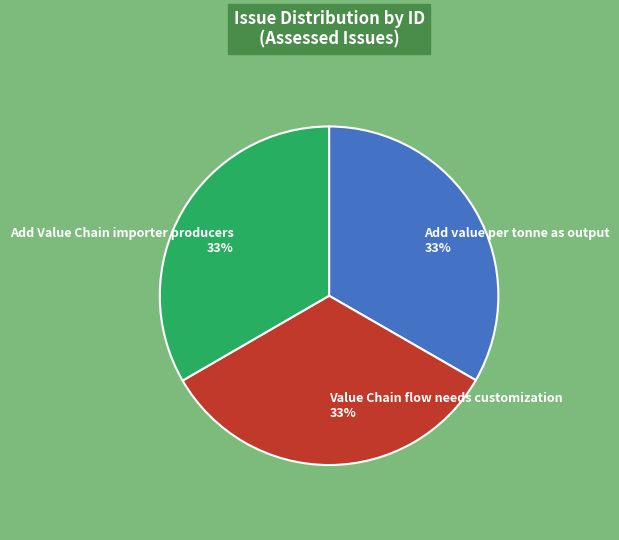

To the nearest percent, what is the average slice percentage?

33%